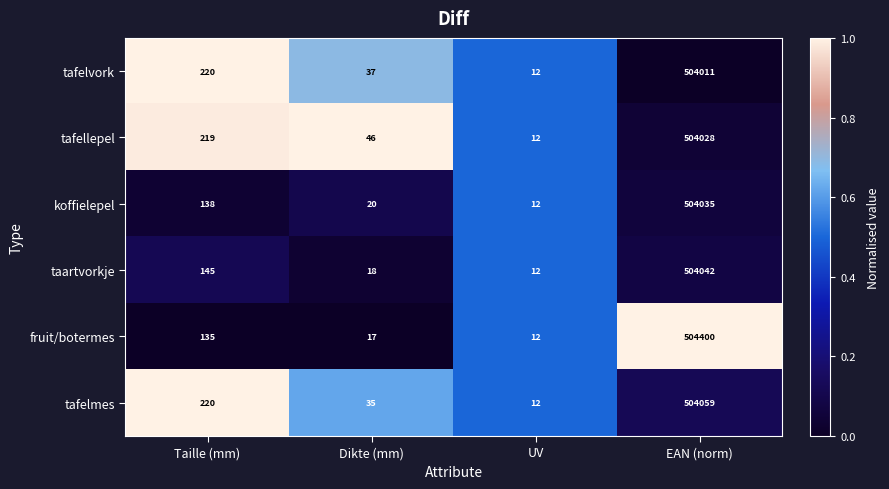

True or false: tafelmes has a value of 285439 at EAN (norm).

False